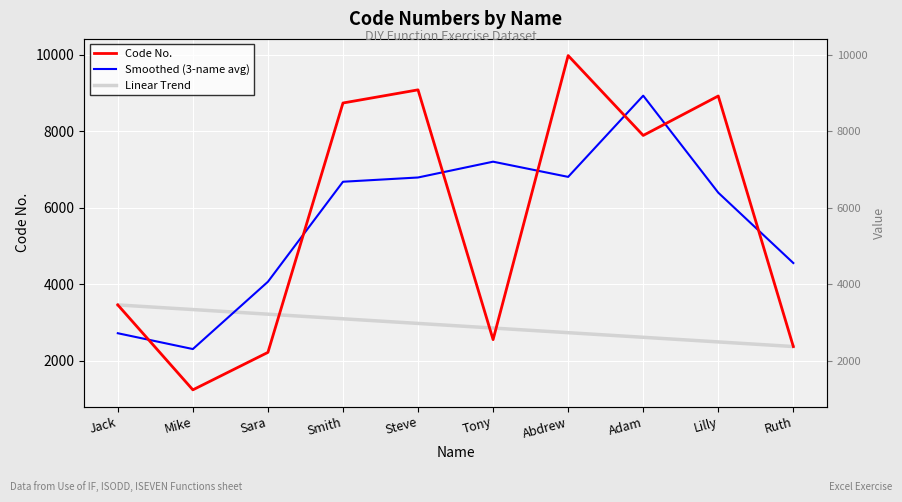

Between Jack and Sara, which series saw the biggest shift?

Smoothed (3-name avg)